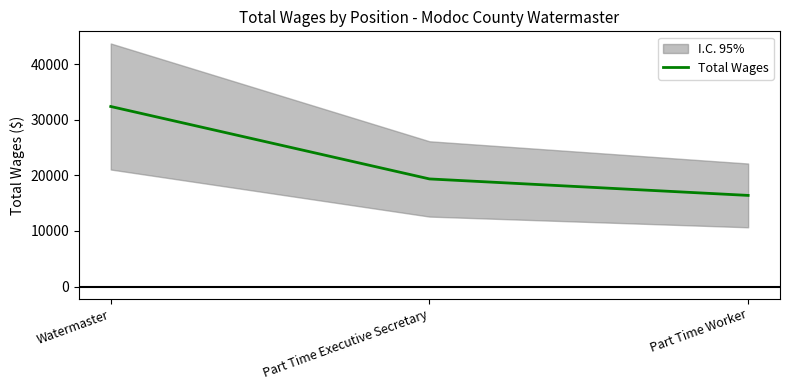

List the labels in order of value, smallest first.

Part Time Worker, Part Time Executive Secretary, Watermaster